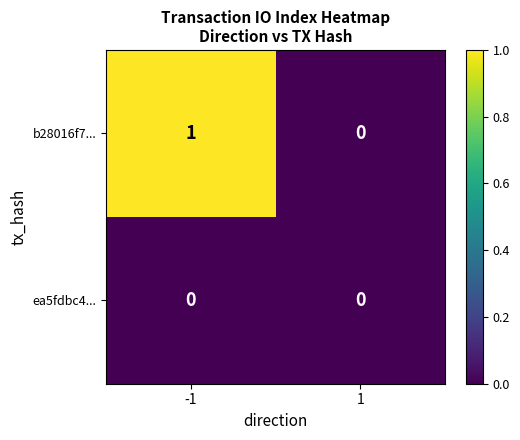

The value of b28016f7... at -1 is 1. True or false?

True